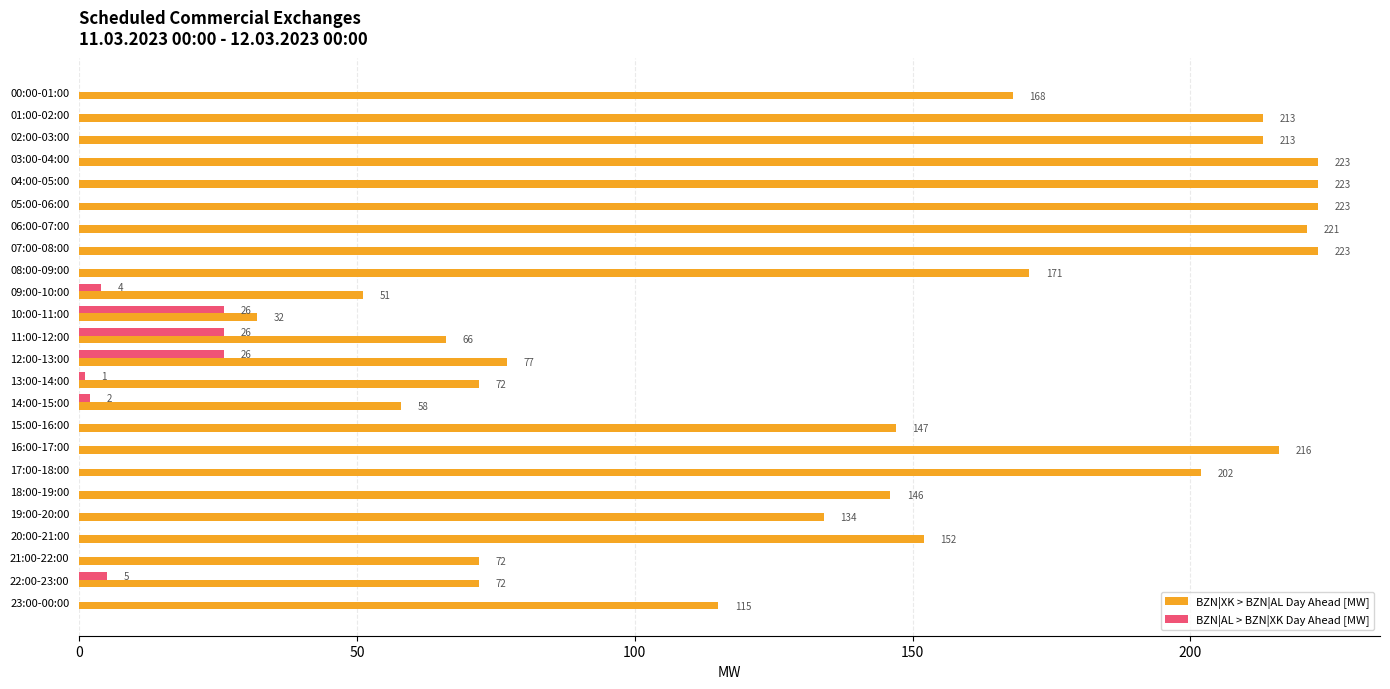

What is the maximum value for BZN|XK > BZN|AL Day Ahead [MW]?

223